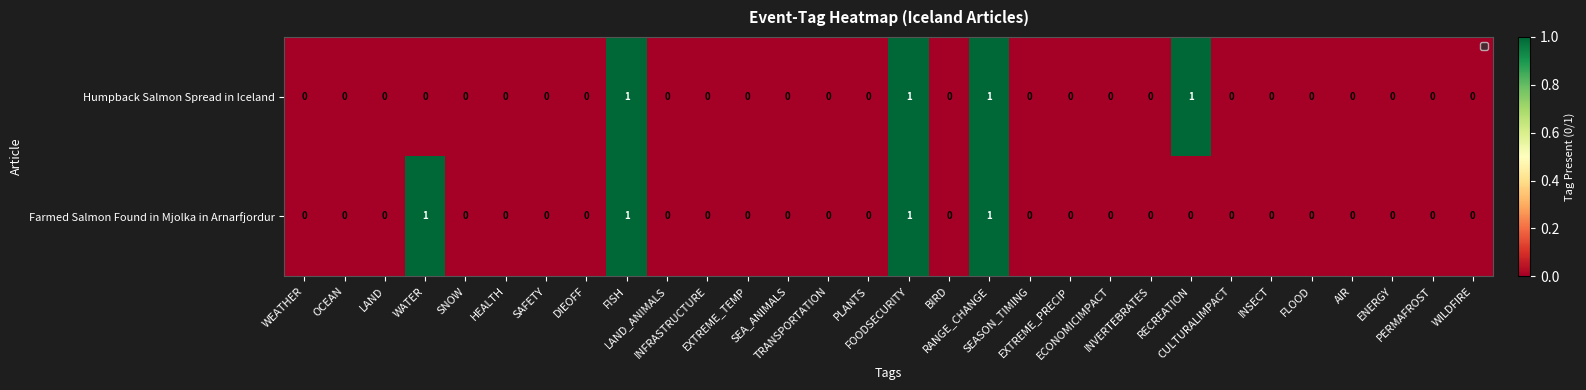

Count the number of categories in the chart.

30